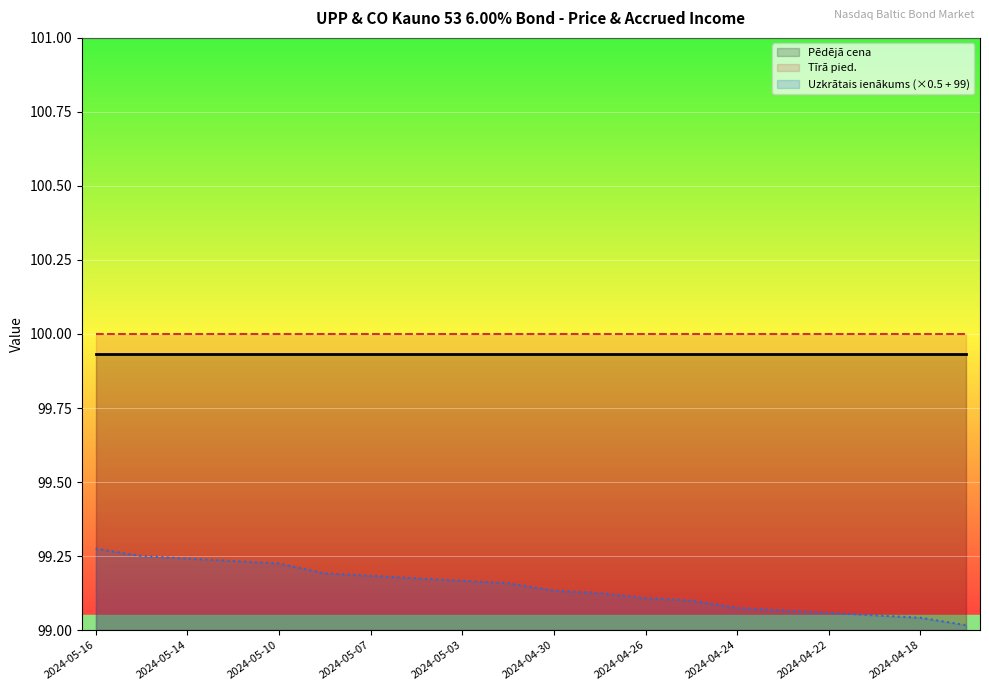

Is the value of Uzkrātais ienākums at 2024-05-06 greater than the value of Tīrā pied. at 2024-04-24?

No